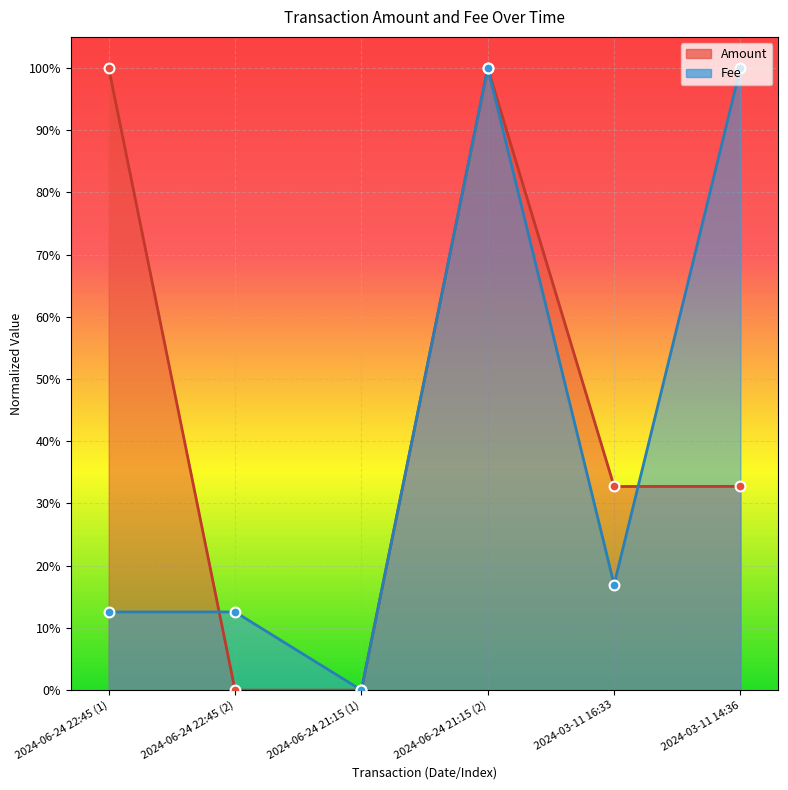

Which series reaches the maximum Y coordinate?

Fee